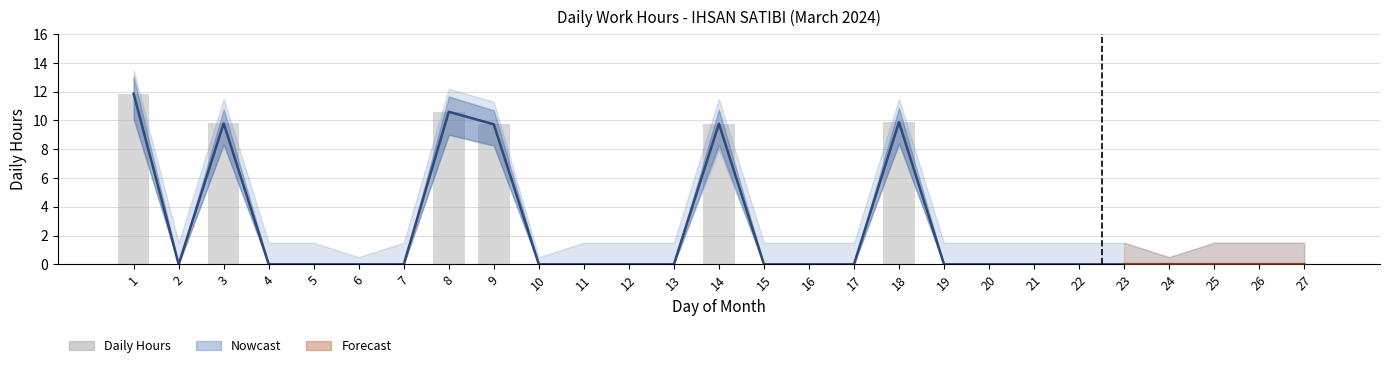

At which label does Work Hours reach its peak?

1